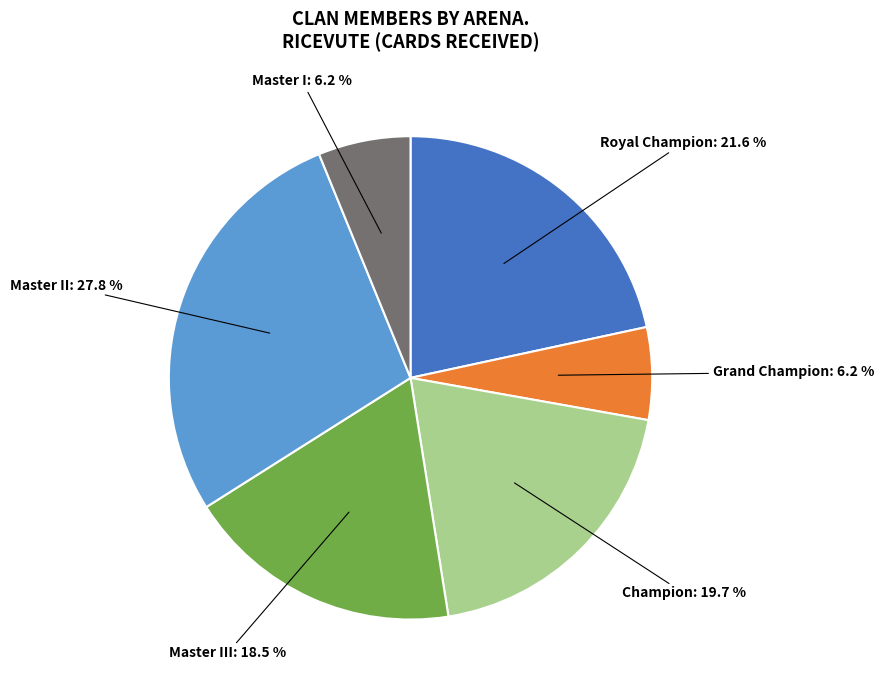

Count the number of slices in the pie.

6